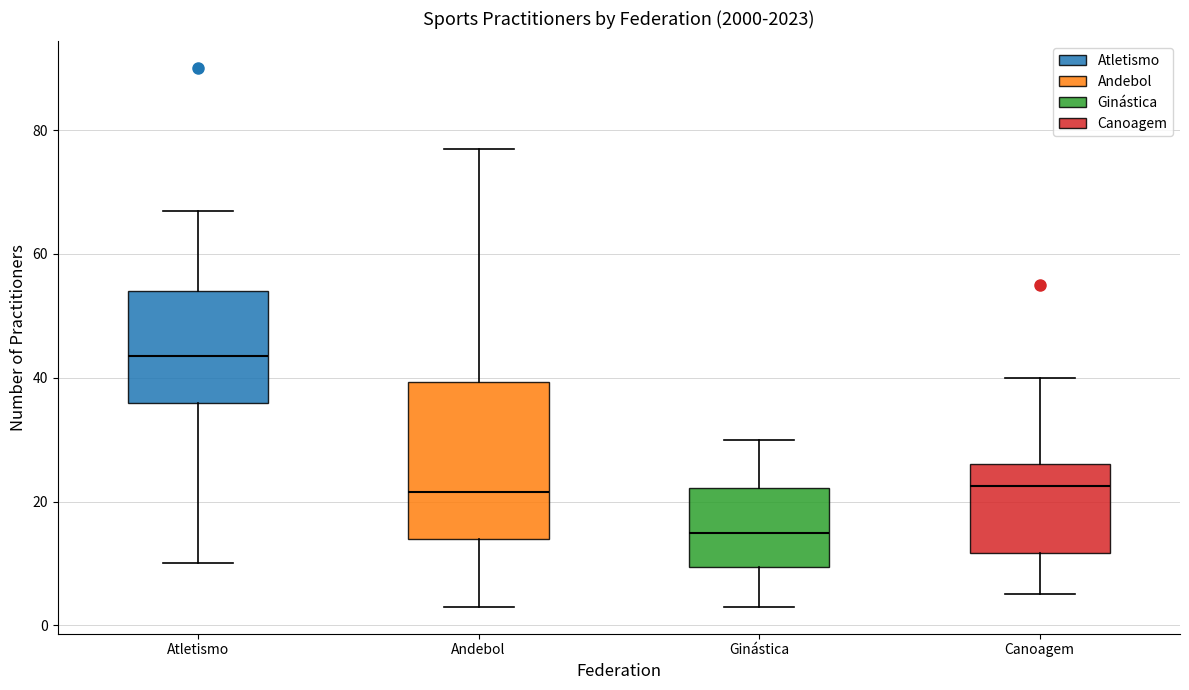

Reading left to right, transcribe this box plot: for each box, give where its median line is, the range the box spans, and where its two whiskers end, as read against the y-axis. The values are not printed on the chart, so give them approximately, as read against the axis.

Atletismo: median 44, box 36 to 54, whiskers 10 to 68
Andebol: median 22, box 14 to 40, whiskers 4 to 78
Ginástica: median 16, box 10 to 22, whiskers 4 to 30
Canoagem: median 22, box 12 to 26, whiskers 6 to 40